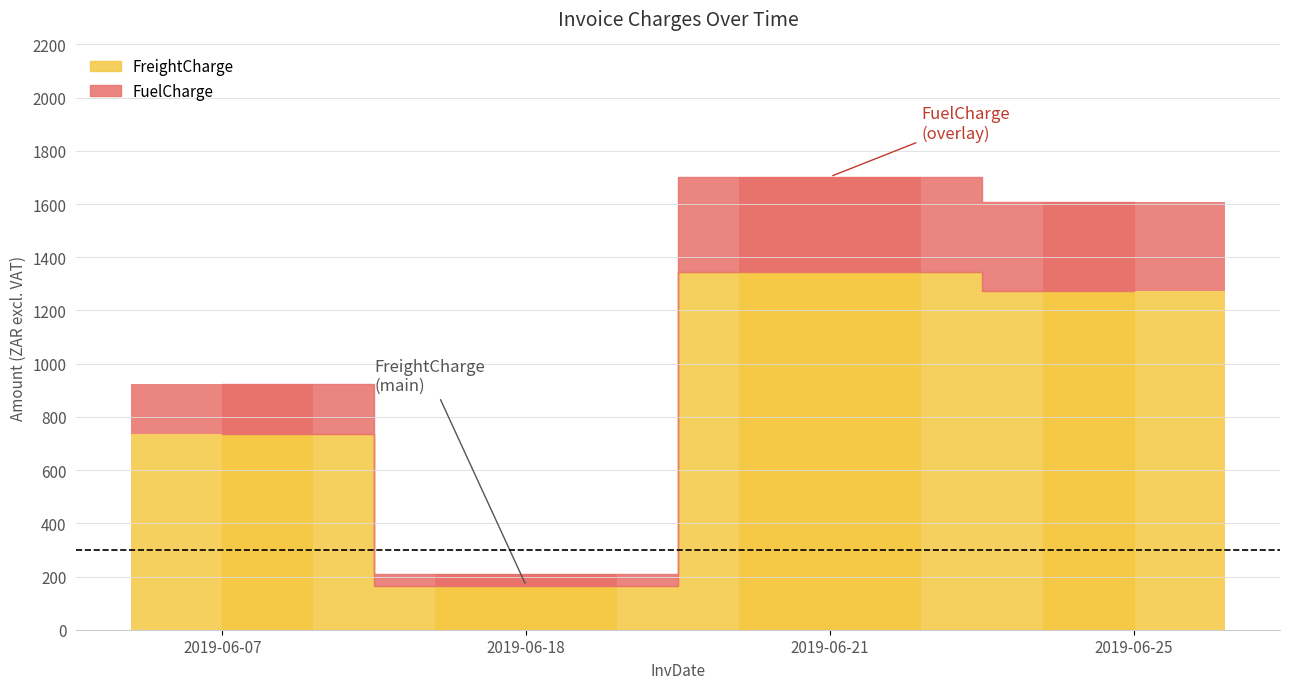

Which series changed the most between 2019-06-18 and 2019-06-21?

FreightCharge